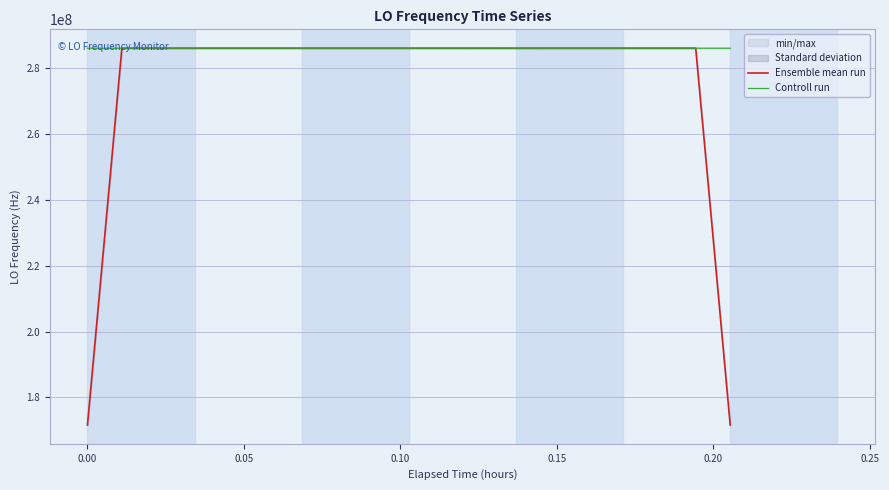

Which series has the widest spread of values?

Ensemble mean run